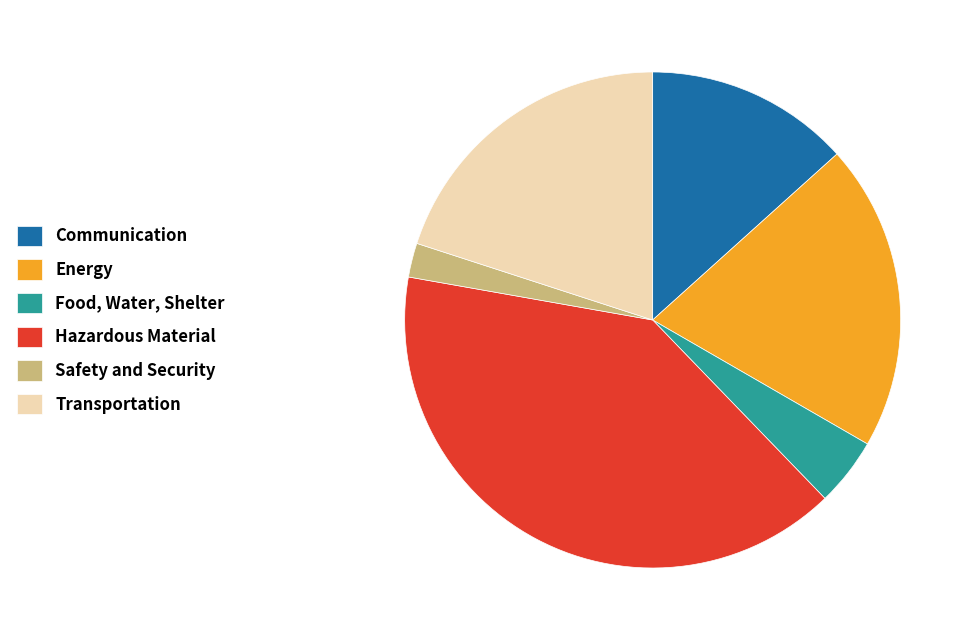

The Communication slice represents 22% of the pie. True or false?

False